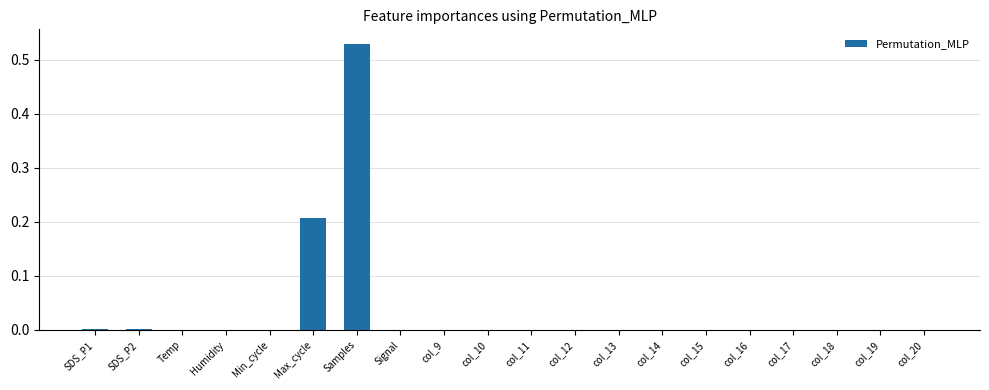

The value at col_10 is 0.0. True or false?

True